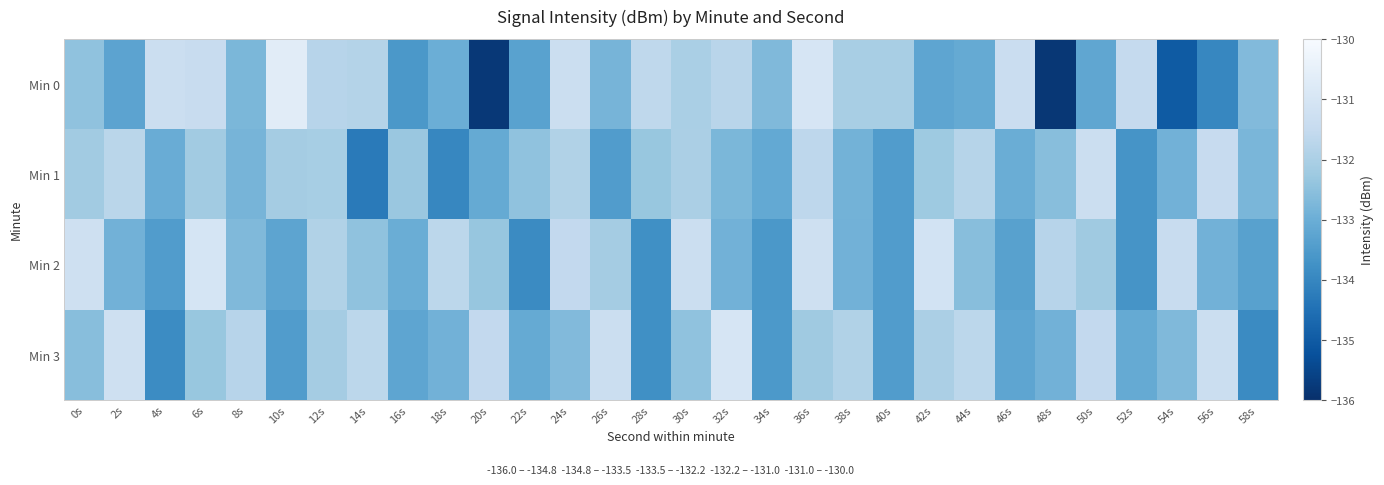

Reading right to left, what are all the values shown in this chart?

Min 0: 58s=-132.7	56s=-134.0	54s=-135.0	52s=-131.5	50s=-133.2	48s=-135.8	46s=-131.4	44s=-133.1	42s=-133.2	40s=-132.1	38s=-132.1	36s=-131.0	34s=-132.7	32s=-131.7	30s=-132.0	28s=-131.6	26s=-132.8	24s=-131.4	22s=-133.3	20s=-135.8	18s=-133.0	16s=-133.6	14s=-131.8	12s=-131.8	10s=-130.7	8s=-132.8	6s=-131.4	4s=-131.3	2s=-133.3	0s=-132.4
Min 1: 58s=-132.8	56s=-131.5	54s=-132.9	52s=-133.7	50s=-131.3	48s=-132.6	46s=-133.0	44s=-131.8	42s=-132.2	40s=-133.5	38s=-132.9	36s=-131.7	34s=-133.1	32s=-132.8	30s=-132.0	28s=-132.3	26s=-133.4	24s=-131.9	22s=-132.5	20s=-133.1	18s=-134.0	16s=-132.3	14s=-134.3	12s=-132.1	10s=-132.1	8s=-132.8	6s=-132.2	4s=-133.0	2s=-131.7	0s=-132.2
Min 2: 58s=-133.3	56s=-132.9	54s=-131.4	52s=-133.7	50s=-132.2	48s=-131.8	46s=-133.3	44s=-132.6	42s=-131.1	40s=-133.5	38s=-132.9	36s=-131.2	34s=-133.6	32s=-132.9	30s=-131.3	28s=-133.8	26s=-132.1	24s=-131.6	22s=-133.9	20s=-132.3	18s=-131.7	16s=-133.0	14s=-132.5	12s=-131.9	10s=-133.2	8s=-132.7	6s=-131.0	4s=-133.5	2s=-132.9	0s=-131.2
Min 3: 58s=-133.9	56s=-131.3	54s=-132.7	52s=-133.1	50s=-131.6	48s=-132.9	46s=-133.2	44s=-131.7	42s=-132.0	40s=-133.4	38s=-131.9	36s=-132.2	34s=-133.6	32s=-131.0	30s=-132.4	28s=-133.8	26s=-131.3	24s=-132.7	22s=-133.1	20s=-131.6	18s=-132.9	16s=-133.2	14s=-131.7	12s=-132.1	10s=-133.4	8s=-131.8	6s=-132.3	4s=-133.9	2s=-131.2	0s=-132.6